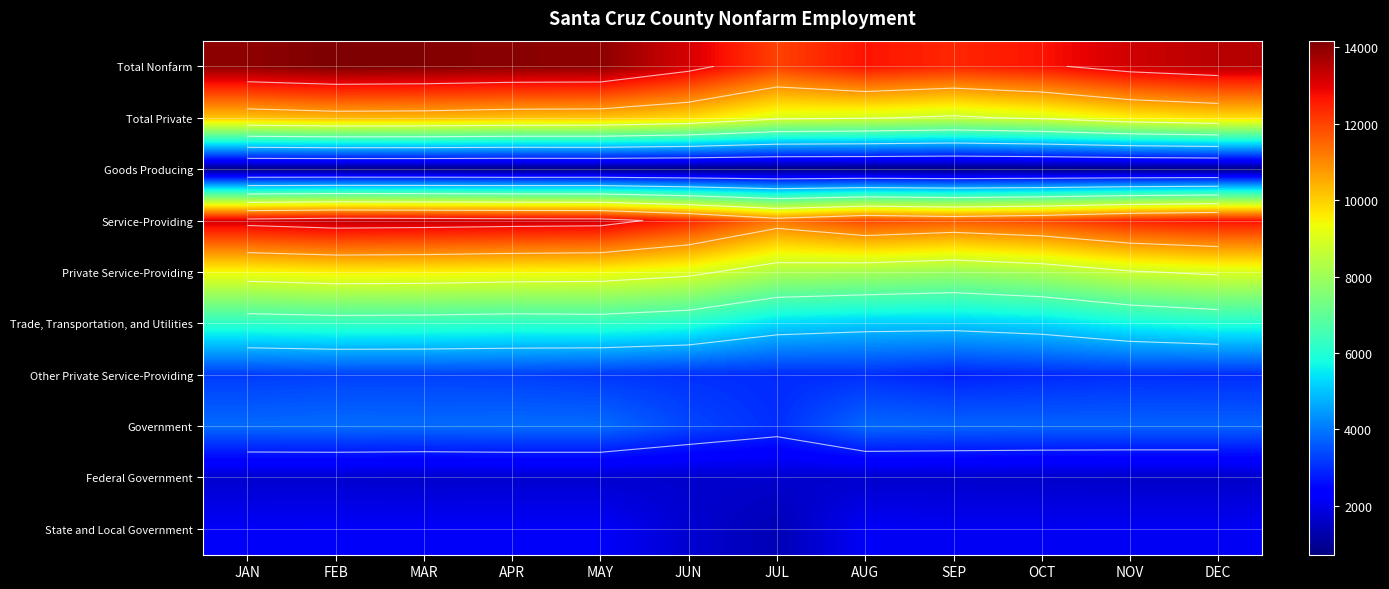

How many data points does each series have?

12